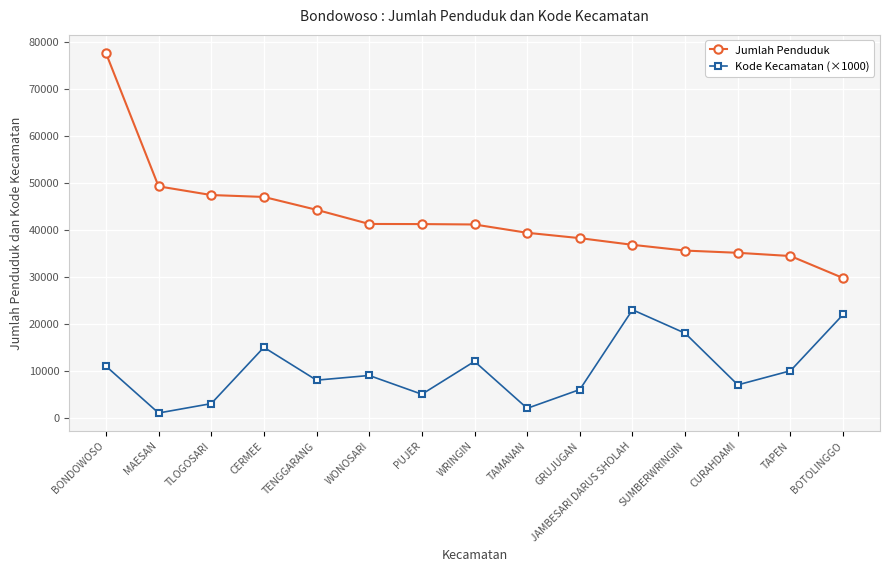

Is it true that Jumlah Penduduk equals 56359 at JAMBESARI DARUS SHOLAH?

False